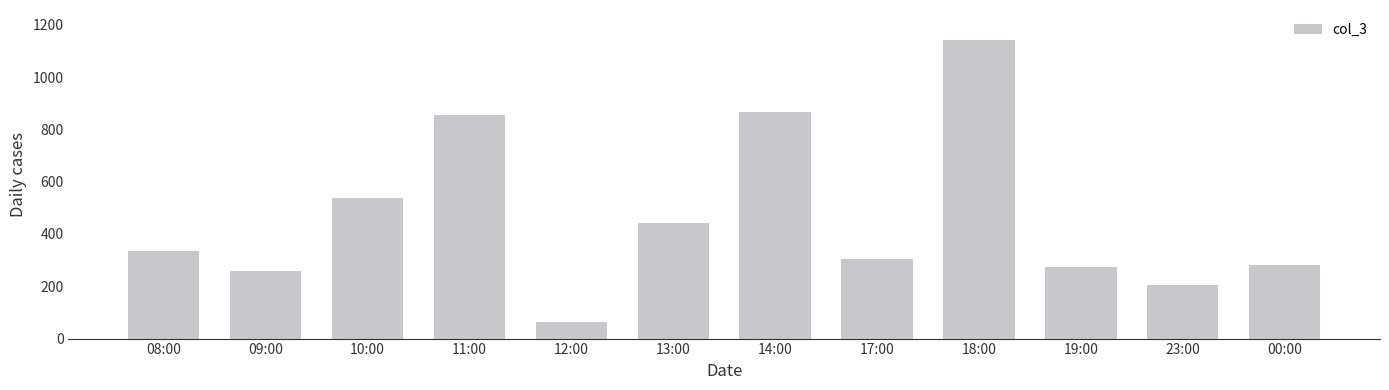

Are the bars horizontal?

No